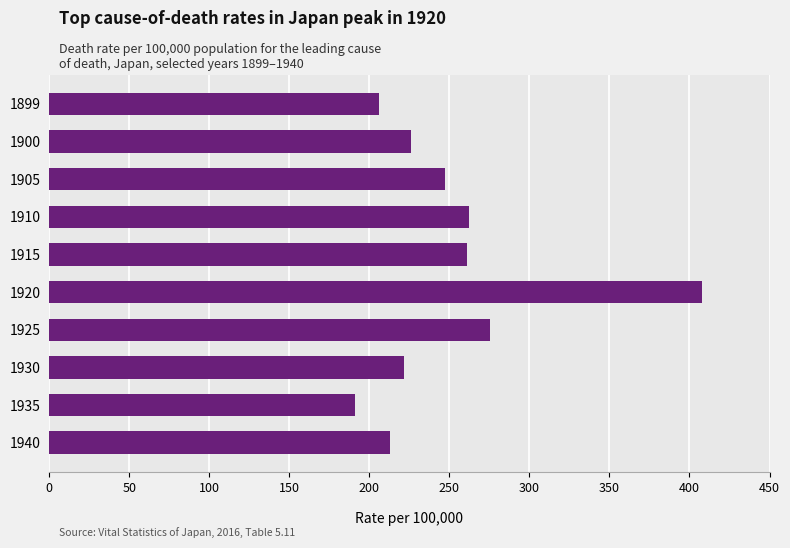

Are the bars horizontal?

Yes